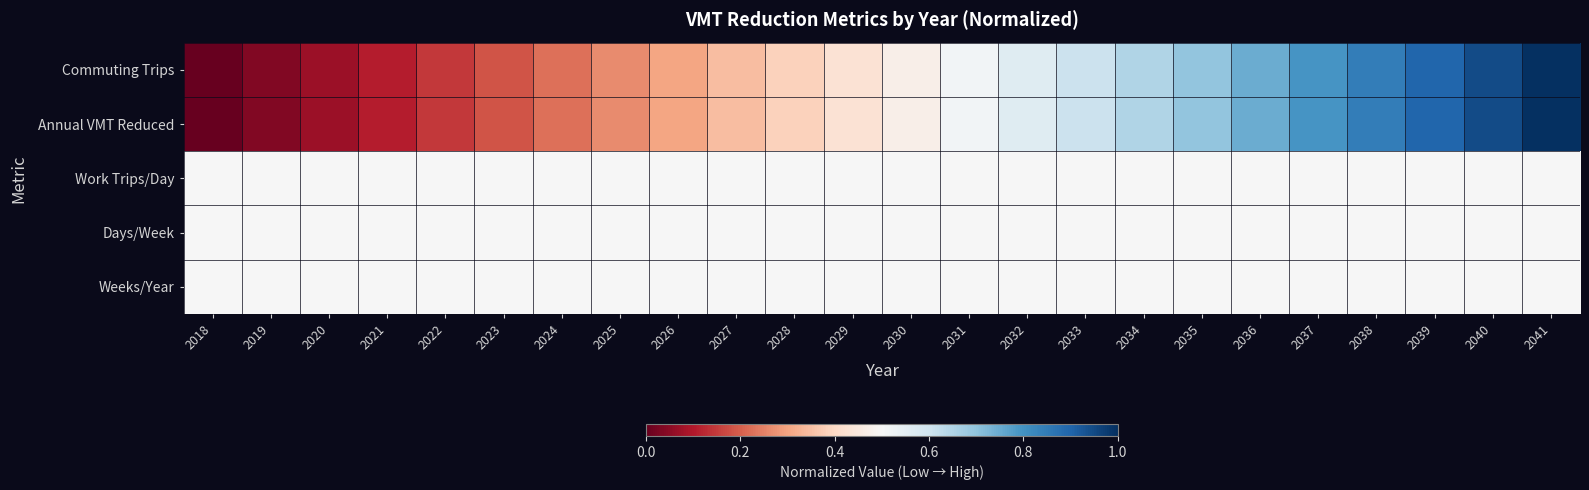

Which series has the widest spread of values?

Commuting Trips